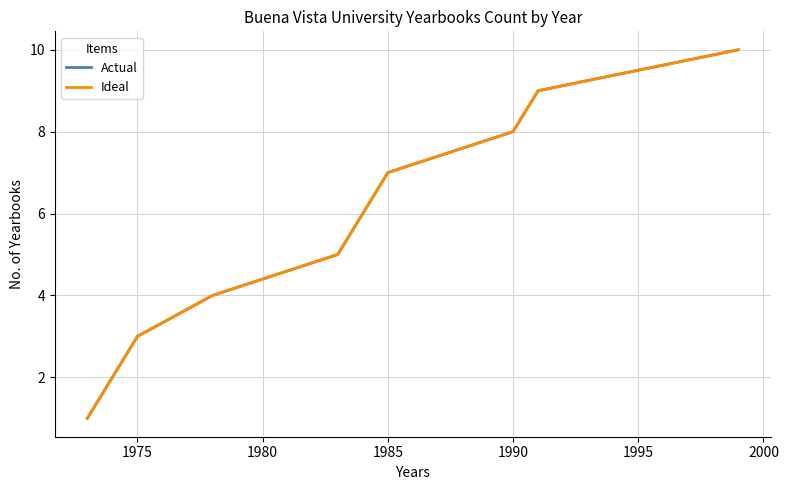

Is this an area chart (filled region under the line)?

No